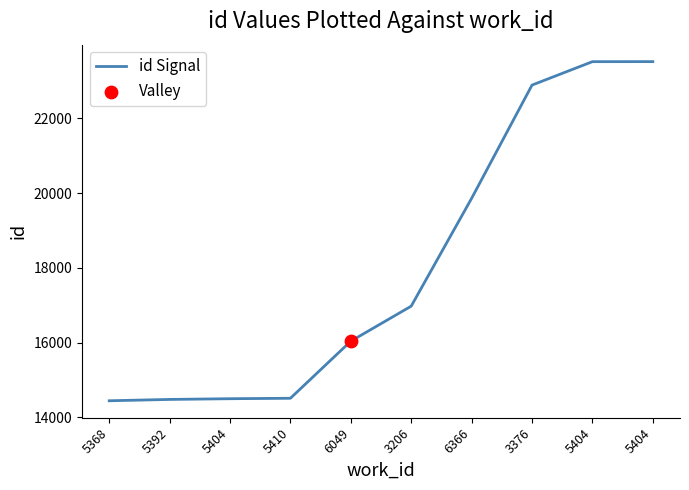

How many lines are shown in the chart?

1